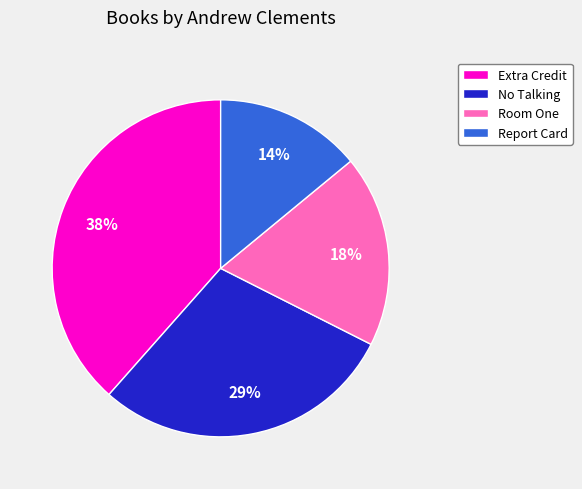

Count the number of slices in the pie.

4